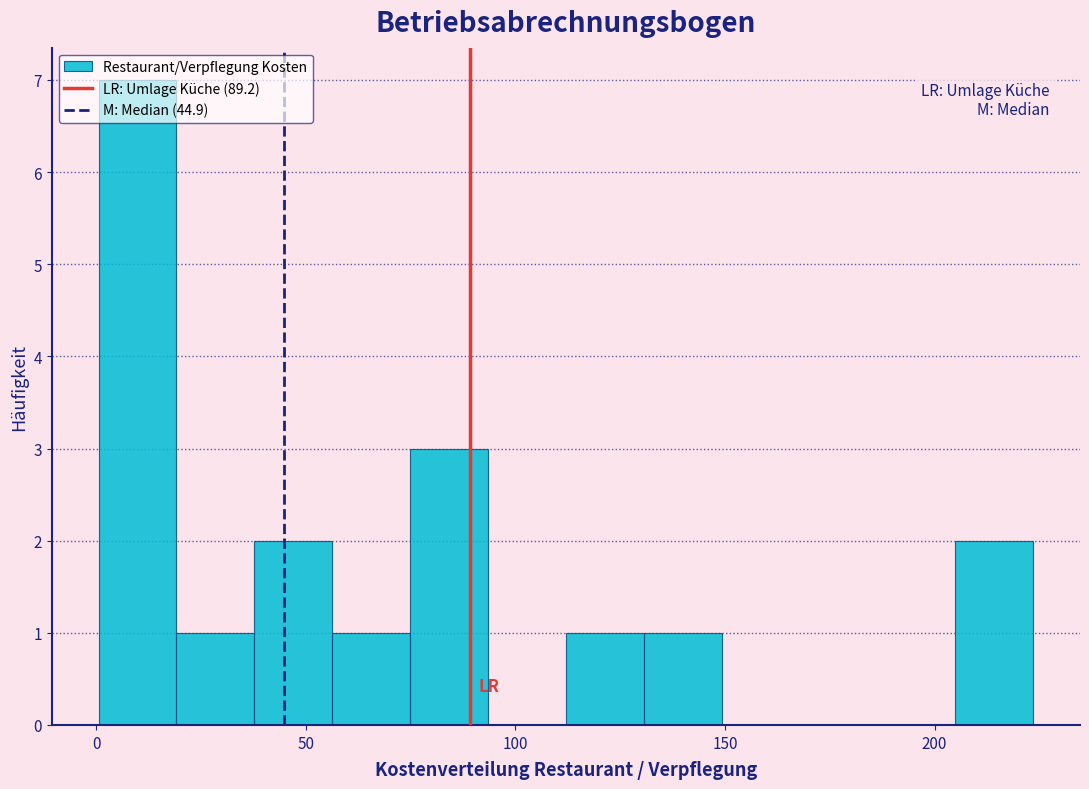

Read against the x-axis, roughly where is the centre of the tallest bar?

10